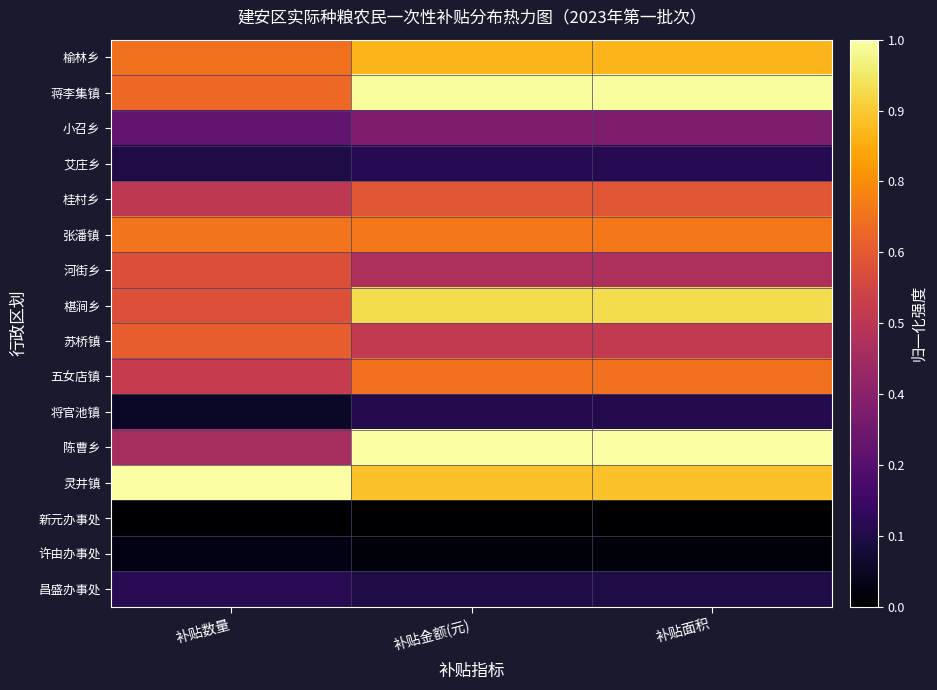

What is the spread (max minus min) of values at 补贴面积?

1.0